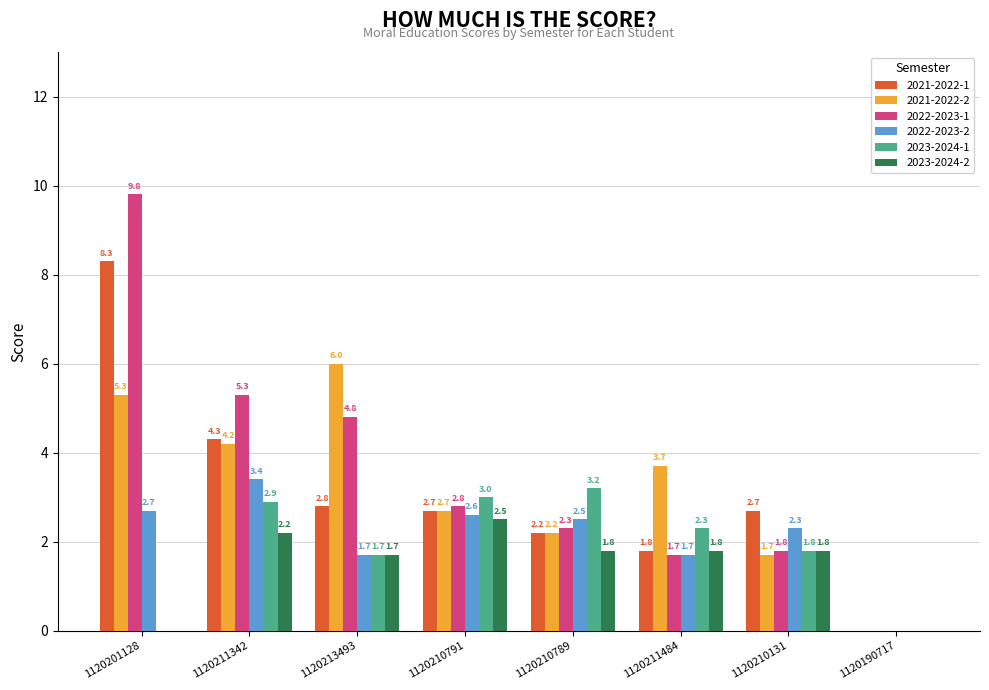

What are all the series names shown in the legend?

2021-2022-1, 2021-2022-2, 2022-2023-1, 2022-2023-2, 2023-2024-1, 2023-2024-2